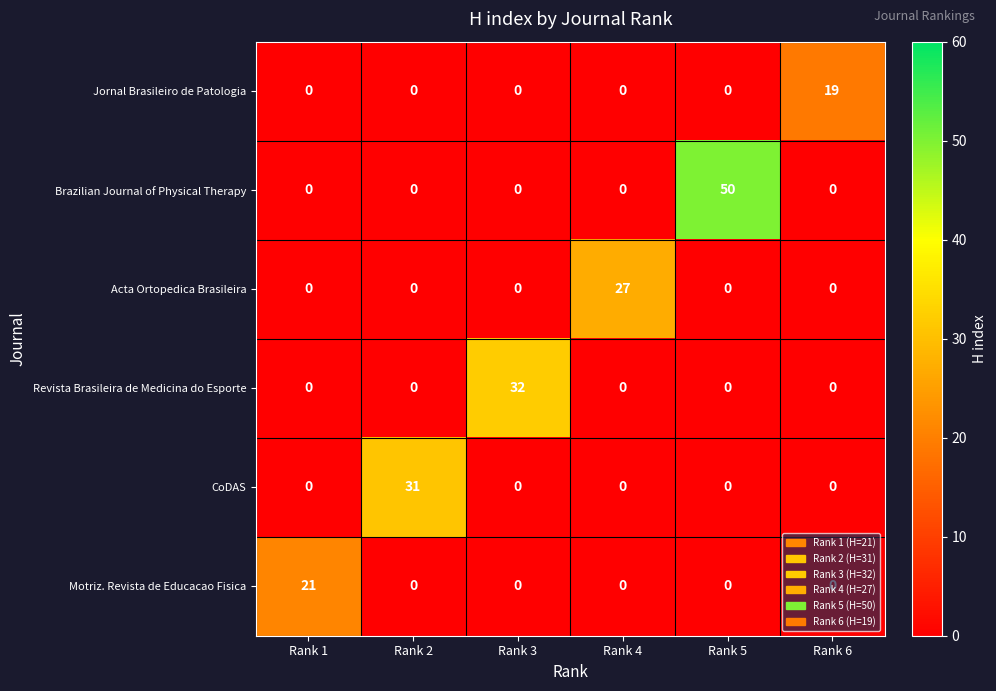

True or false: Revista Brasileira de Medicina do Esporte has a value of 0 at Rank 1.

True